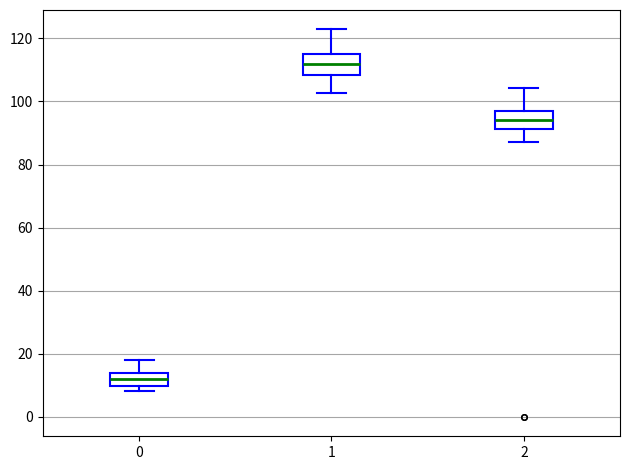

Which box's median line is the lowest?

0